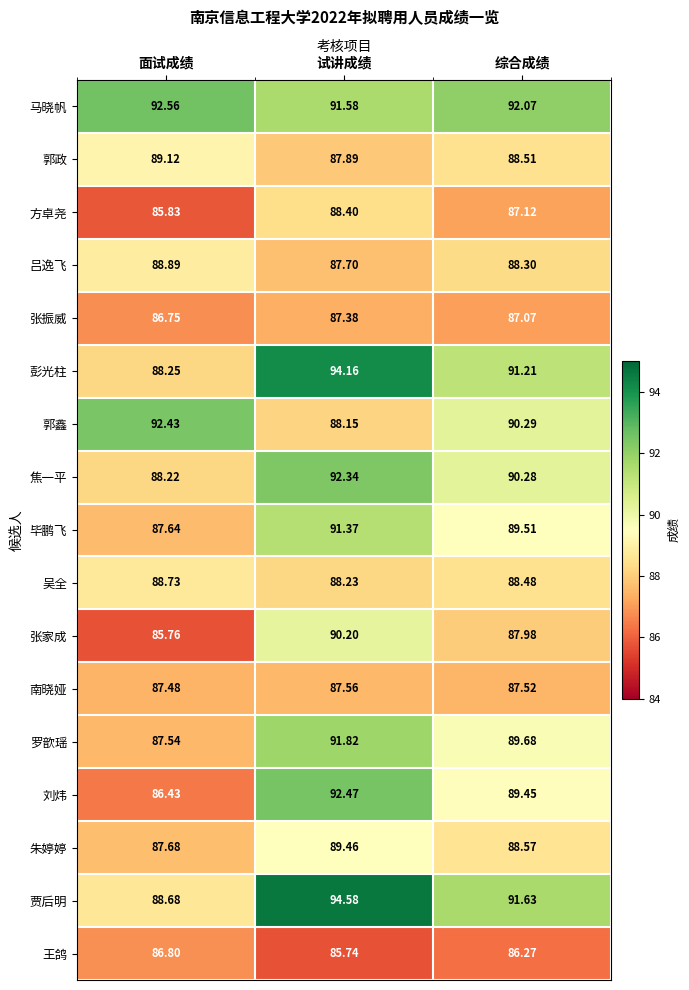

Which category has the highest value across all series?

试讲成绩